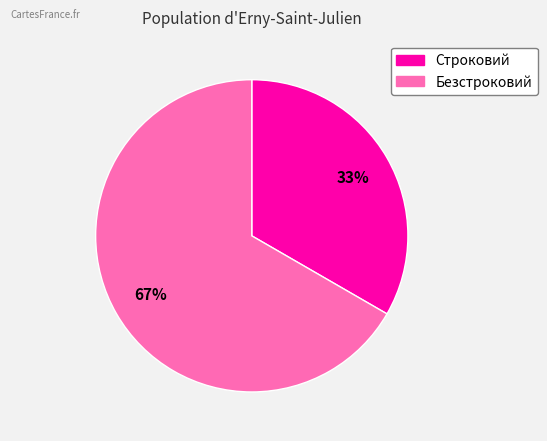

Which has a higher value, Безстроковий or Строковий?

Безстроковий